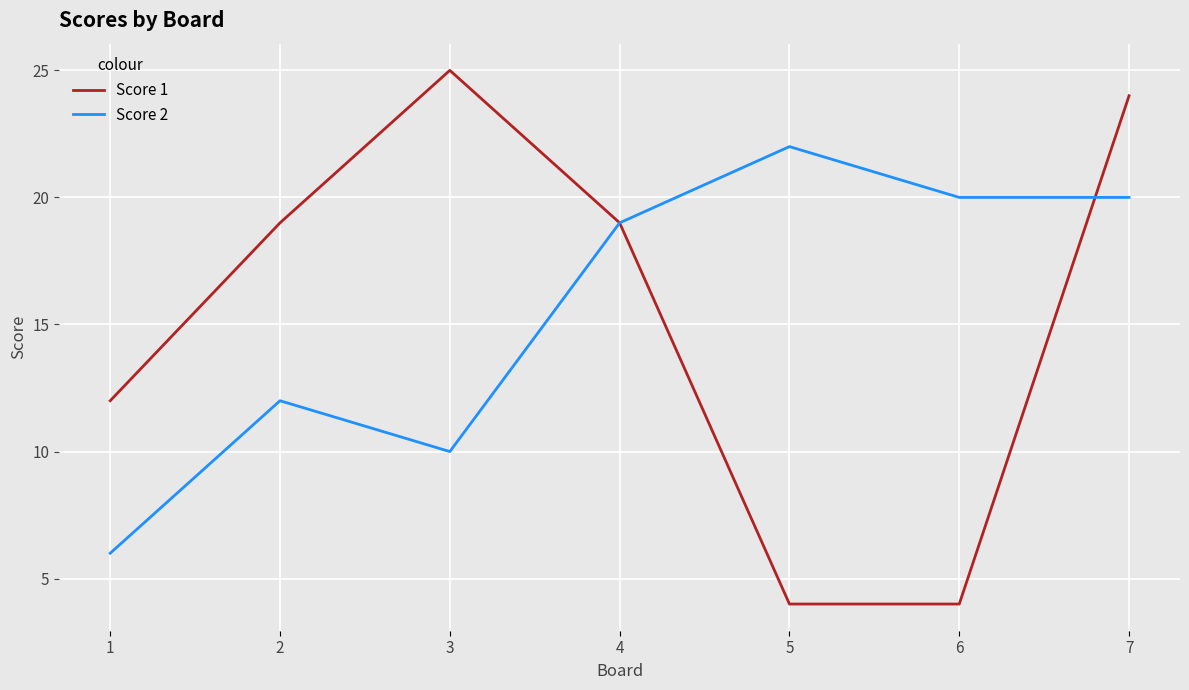

At which category is the sum across all series the highest?

7